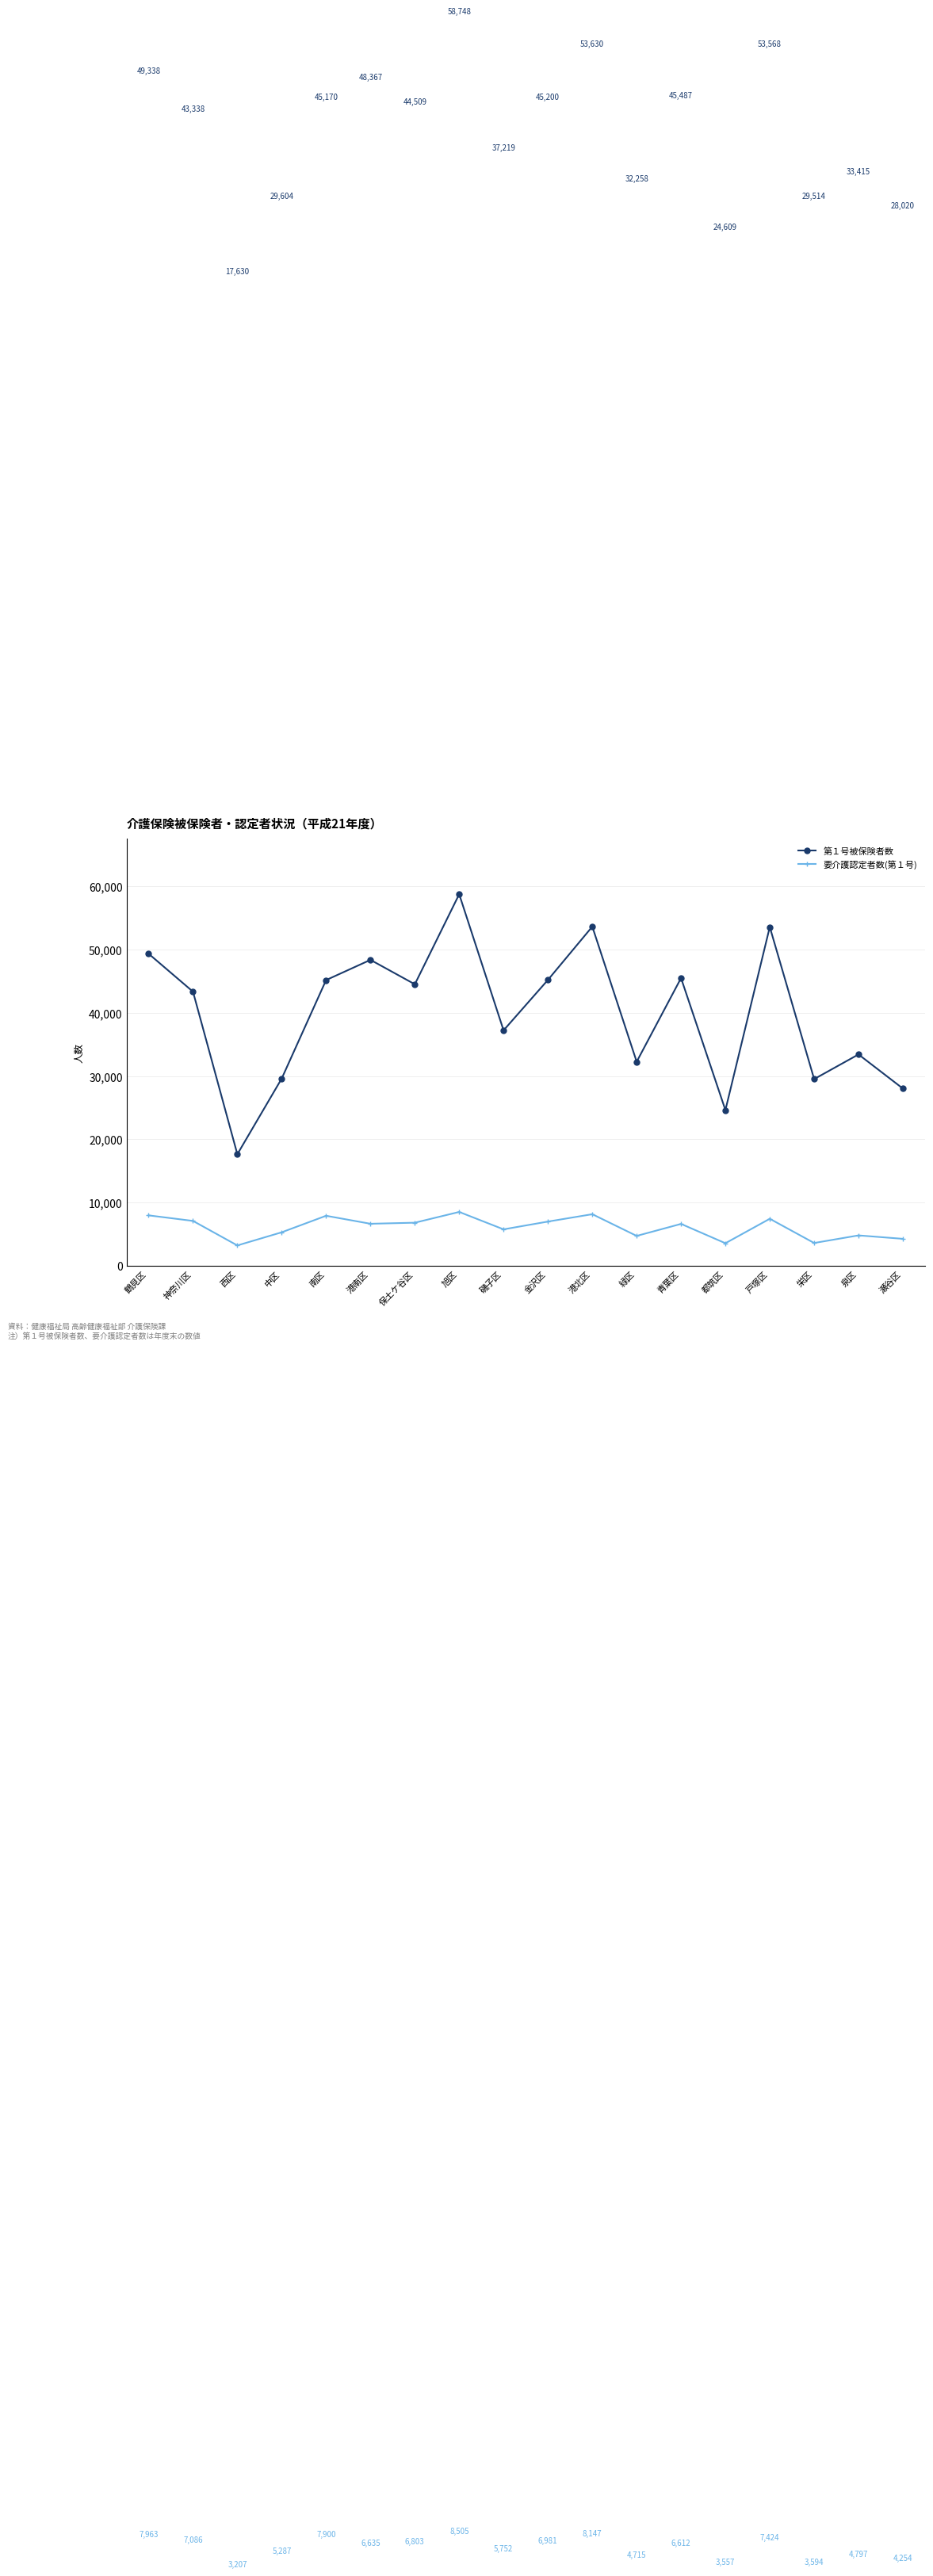

List the labels in order of 要介護認定者数(第１号) value, smallest first.

西区, 都筑区, 栄区, 瀬谷区, 緑区, 泉区, 中区, 磯子区, 青葉区, 港南区, 保土ケ谷区, 金沢区, 神奈川区, 戸塚区, 南区, 鶴見区, 港北区, 旭区